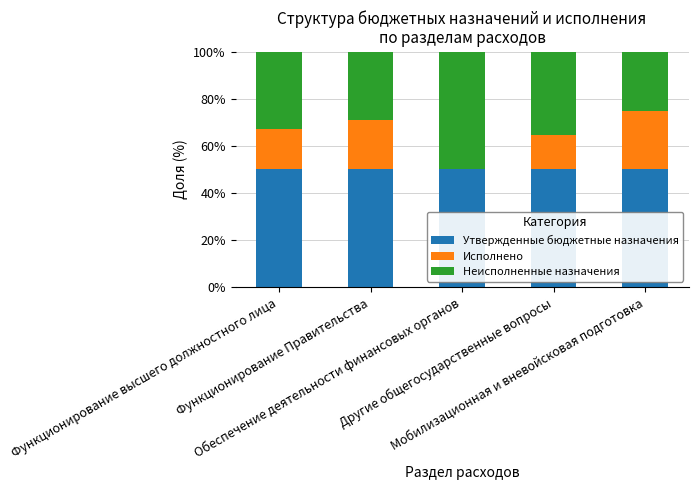

What are all the series names shown in the legend?

Утвержденные бюджетные назначения, Исполнено, Неисполненные назначения